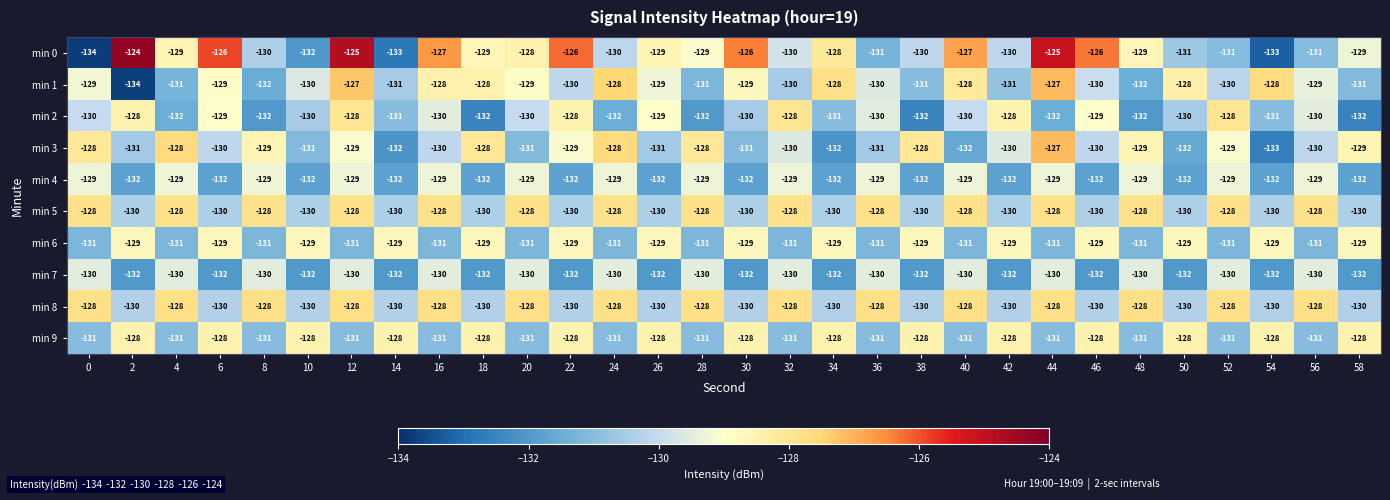

Which series has the largest total across all categories?

min 0